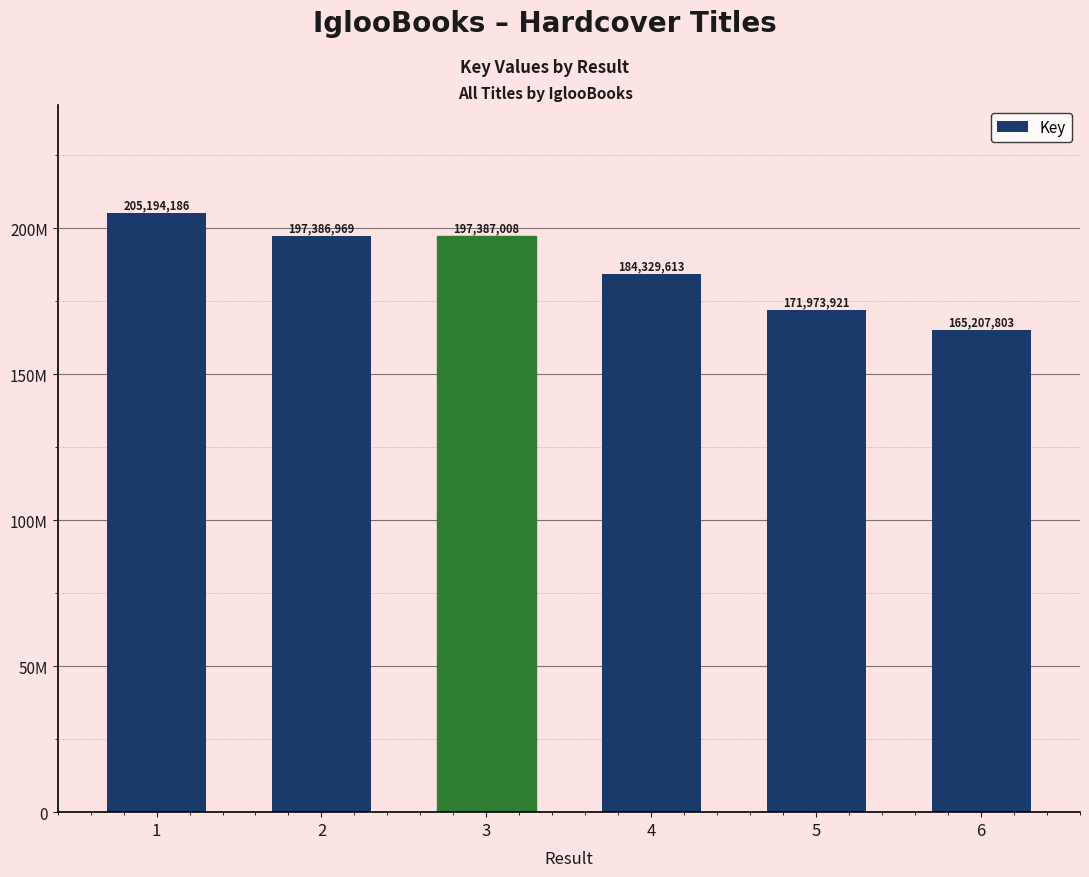

What is the change in value from 2 to 4?

-13057356